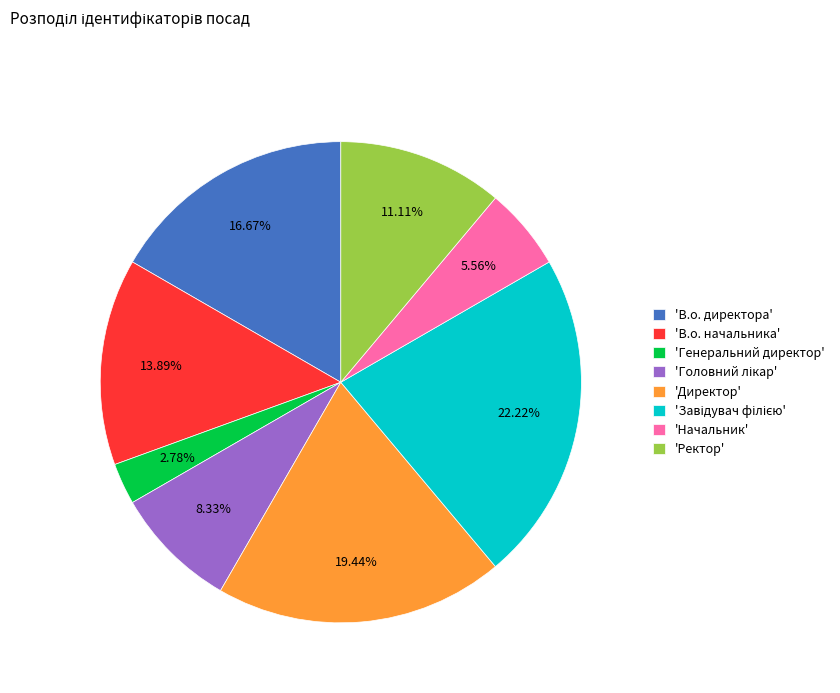

How many segments does this pie chart have?

8